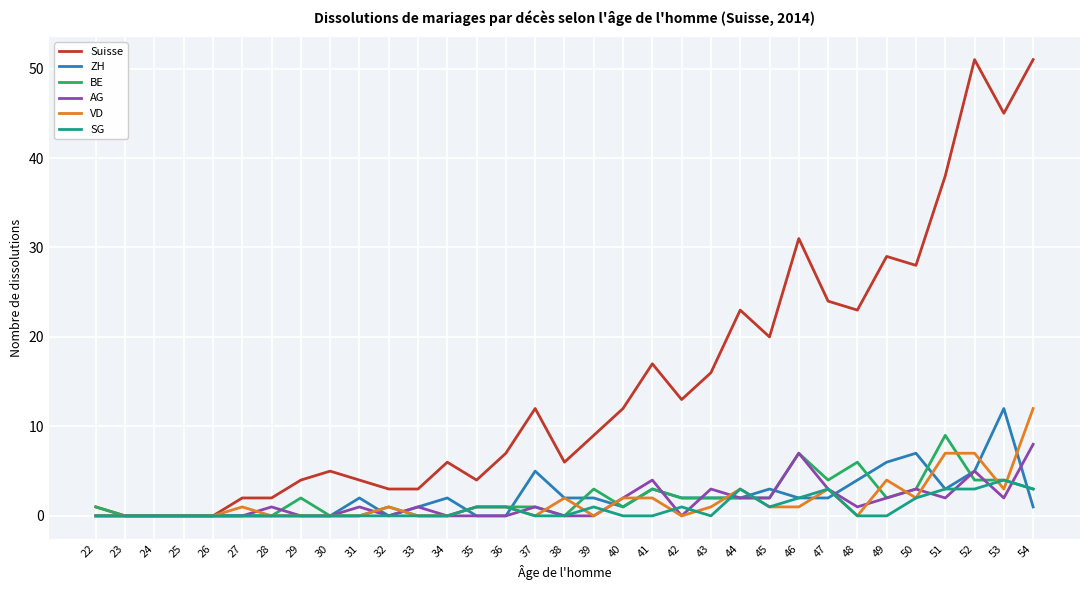

Which series has the largest range (max minus min)?

Suisse